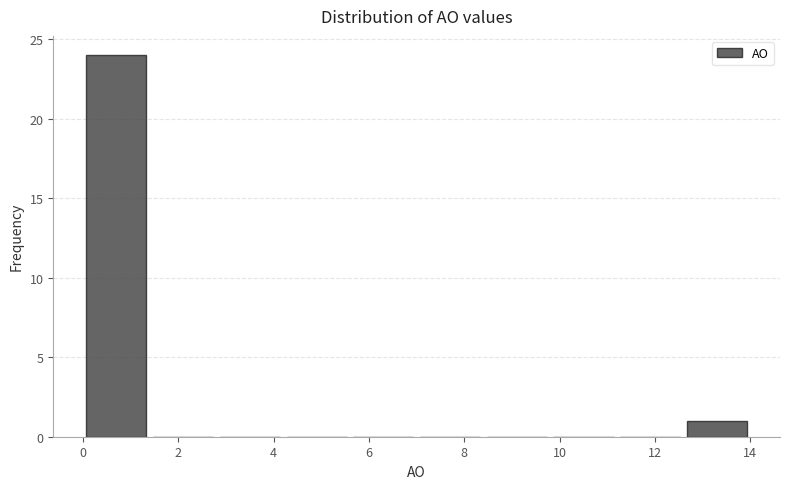

What is the height of the bar covering 0.0 to 1.4 on the x-axis? The values are not printed on the chart, so give them approximately, as read against the axis.

24